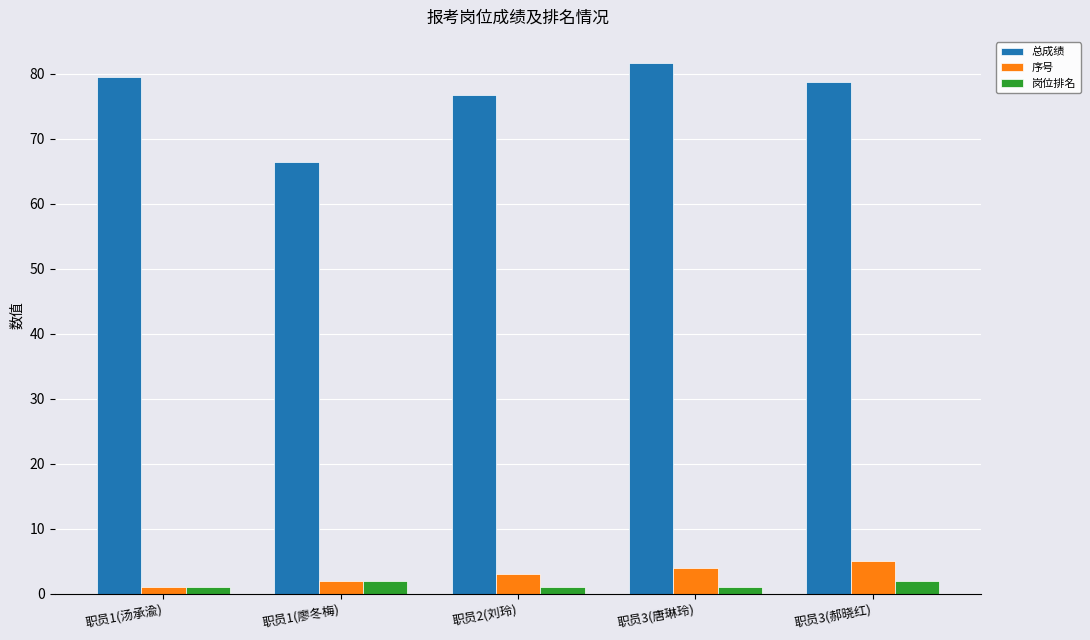

What is the maximum value shown in the chart?

81.6